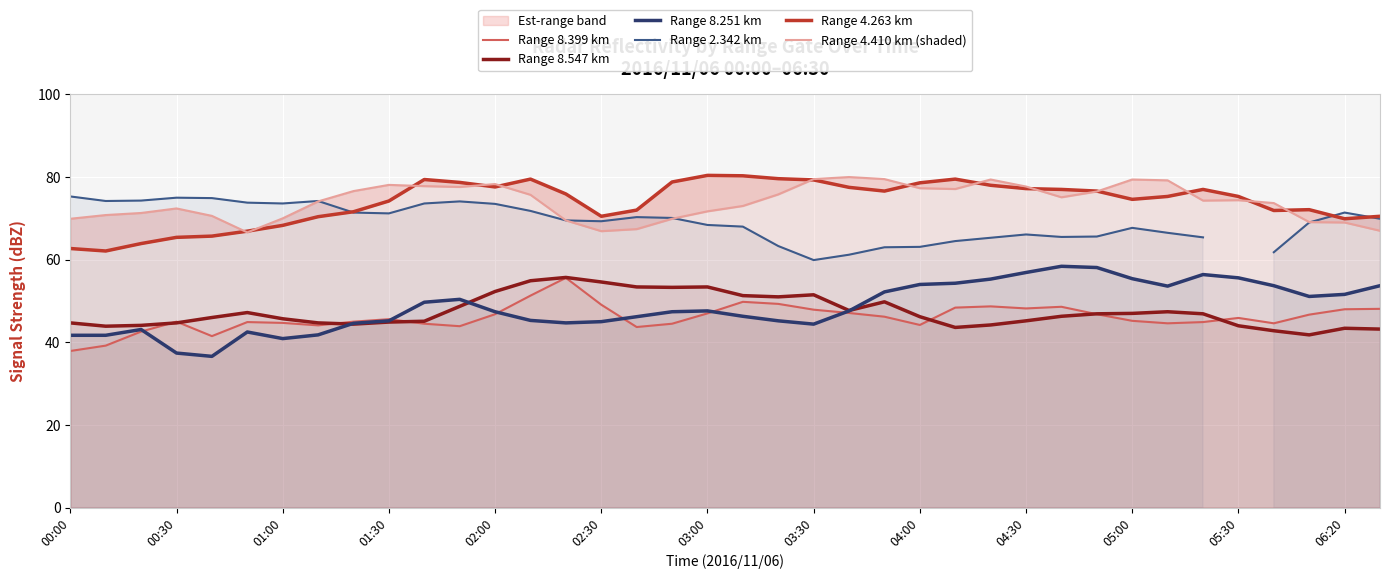

The Range 4.263 km series shows 119.6 at 29. True or false?

False